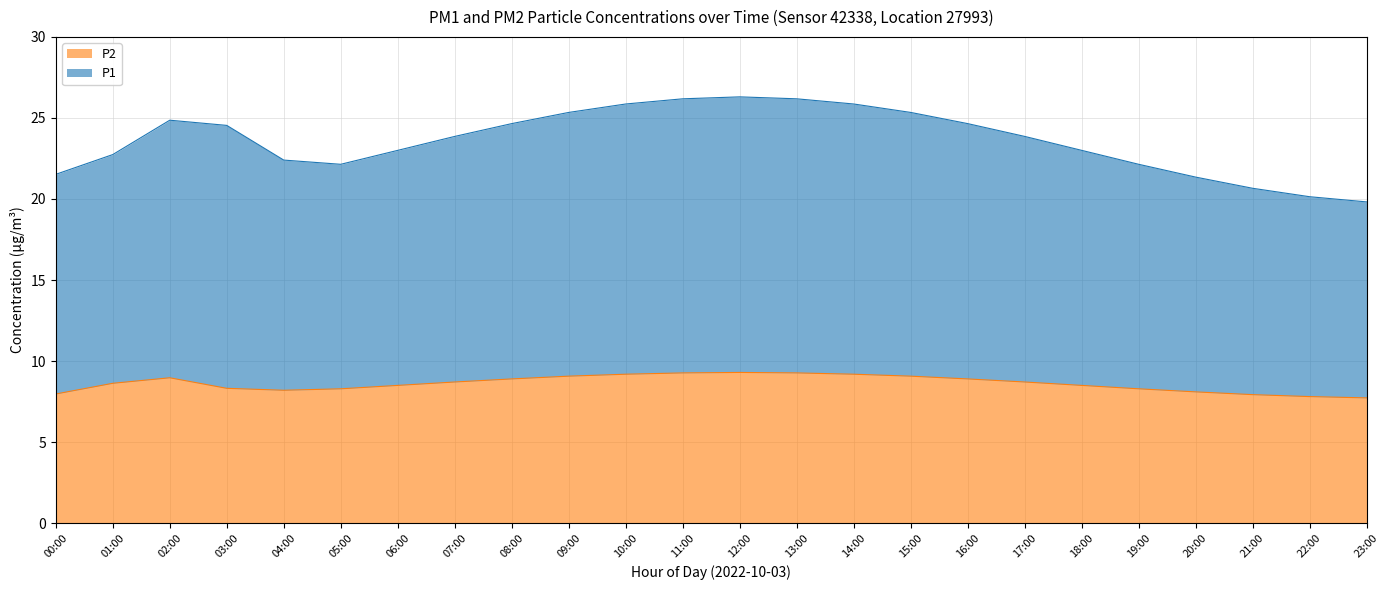

List the series in order of their peak value, highest first.

P1, P2